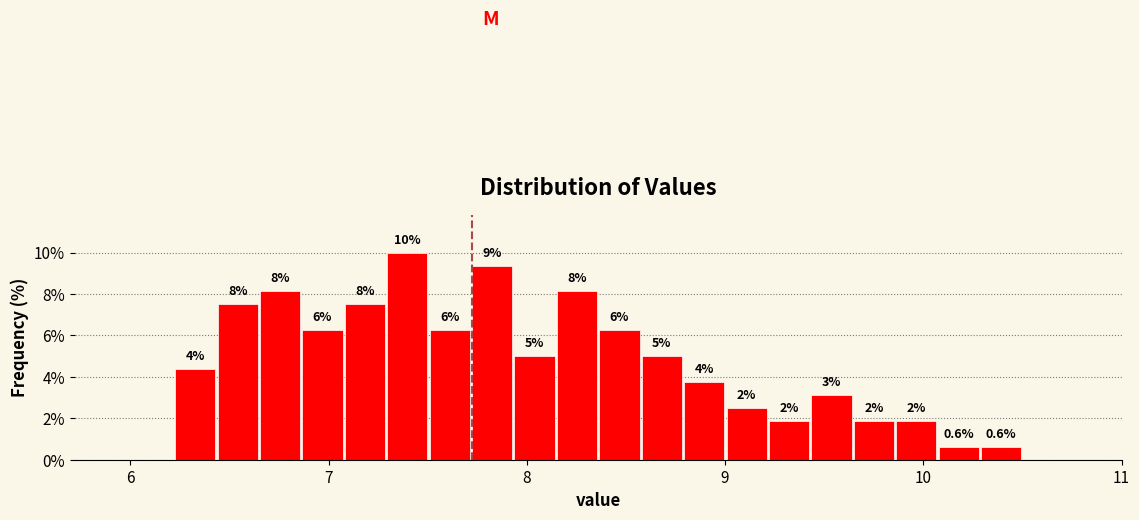

Read against the x-axis, roughly where is the centre of the tallest bar?

7.4